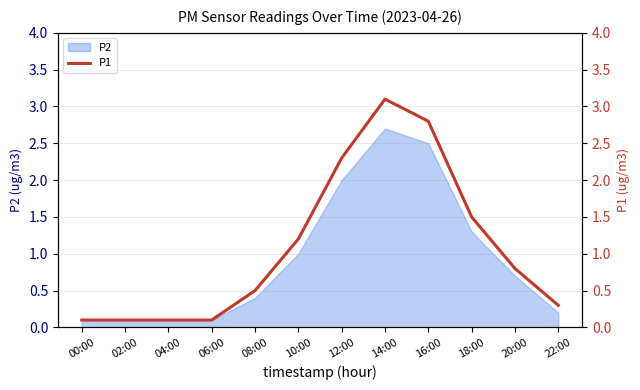

At which category does the data reach its first local peak?

14:00